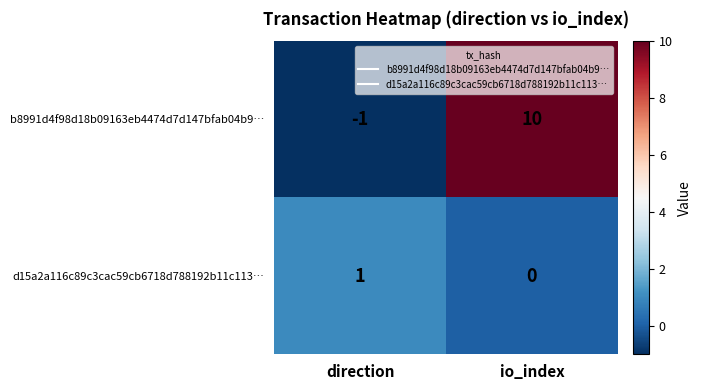

Which category has the highest value in the b8991d4f98d18b09163eb4474d7d147bfab04b9… series?

io_index